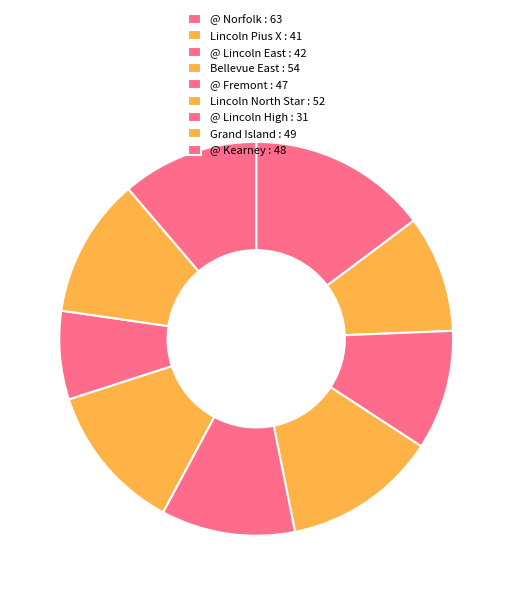

What is the total percentage of @ Kearney and @ Fremont?

22.2%